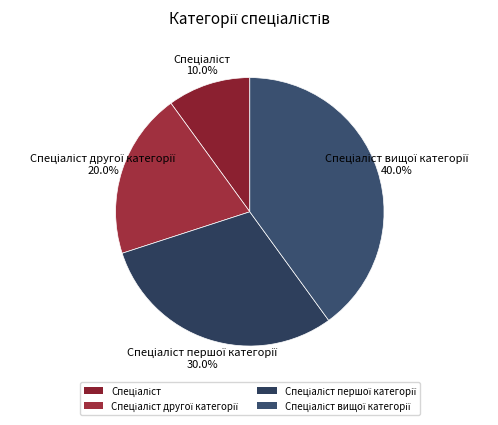

Is there a majority slice in this chart?

No